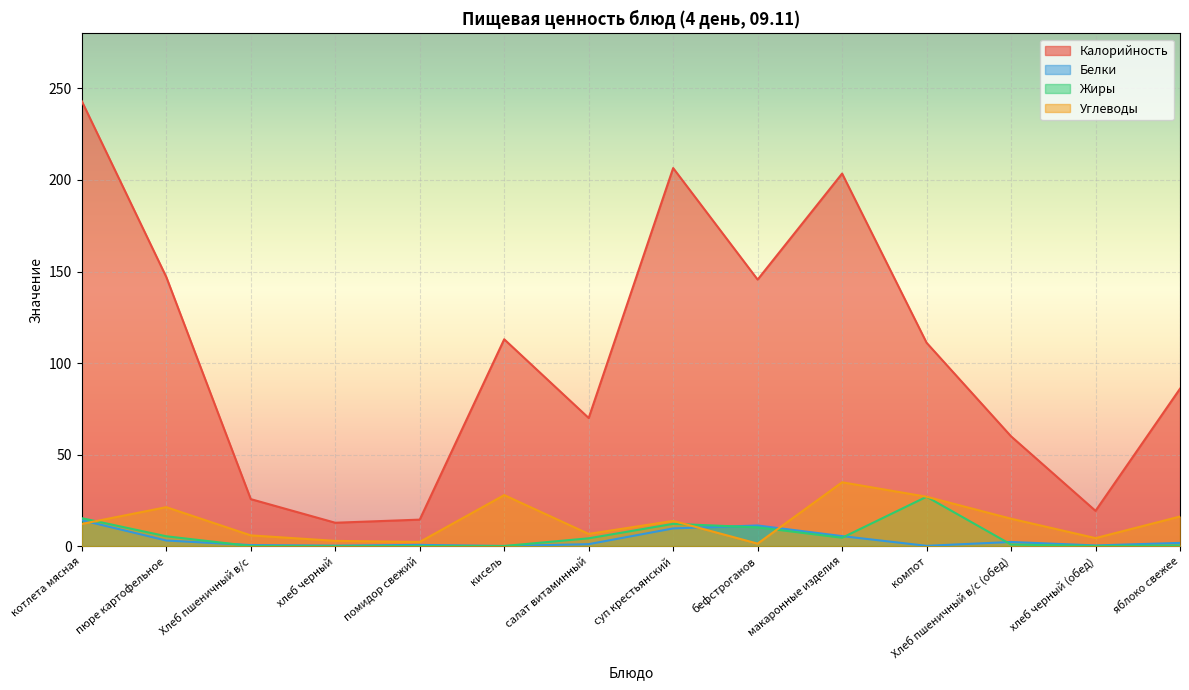

Rank the series by their maximum value, from highest to lowest.

Калорийность, Углеводы, Жиры, Белки